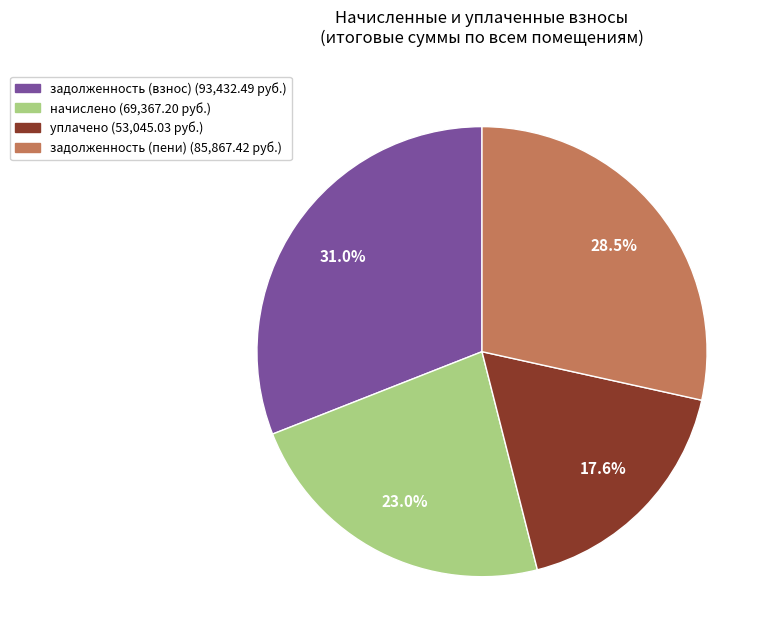

Is there any slice that represents more than half of the pie?

No